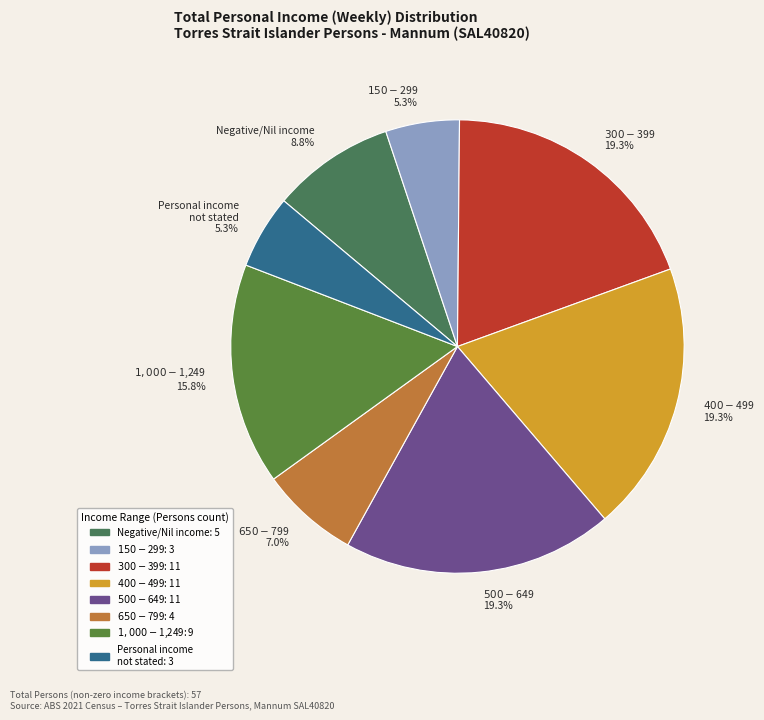

What is the total percentage of $300-$399 and $650-$799?

26.3%